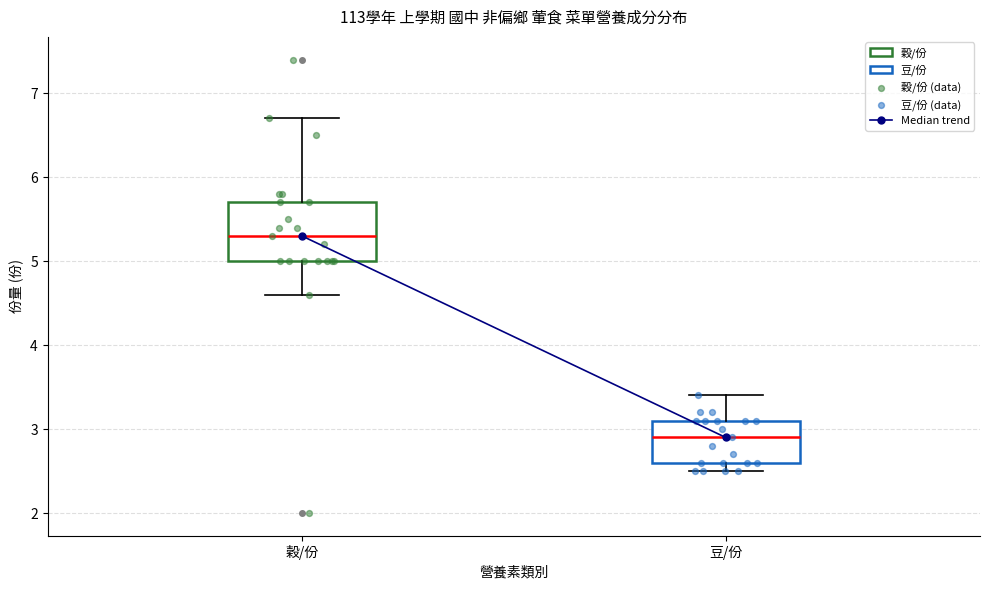

Which box has the lowest median line?

豆/份